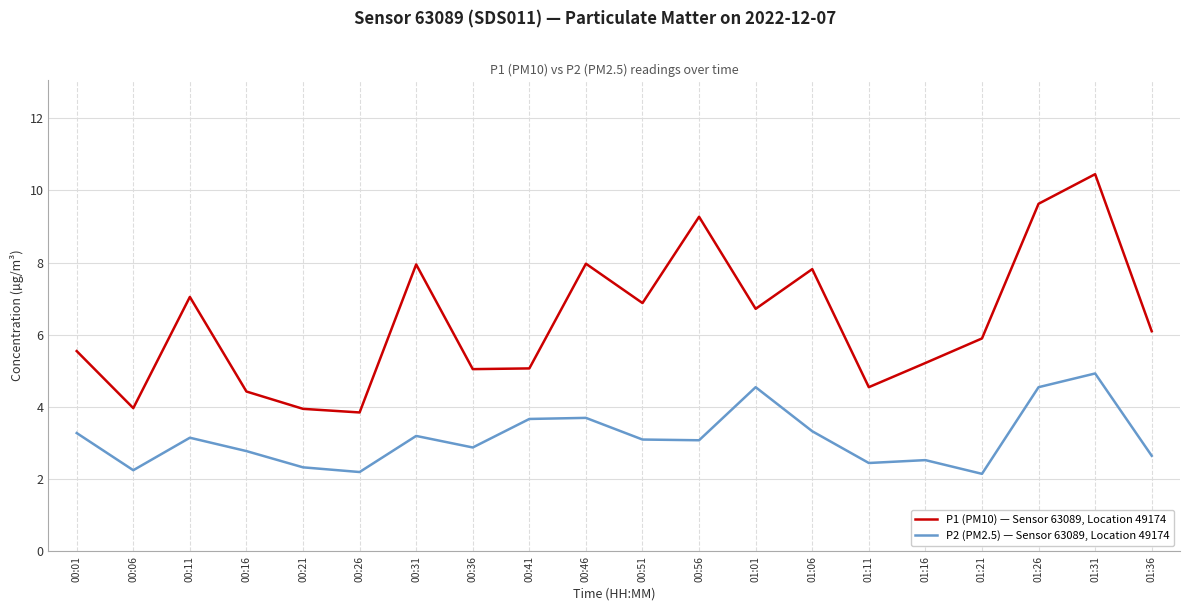

What is the sum of the P1 (PM10) — Sensor 63089, Location 49174 values at 00:16 and 00:56?

13.7